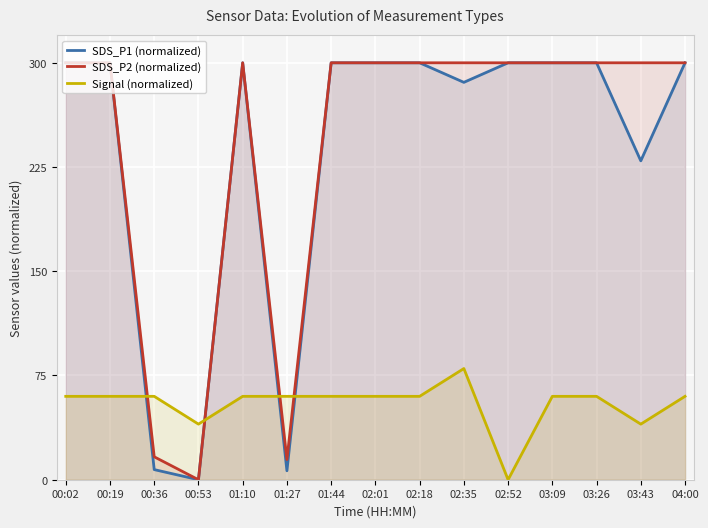

Reading left to right, transcribe all the data shown in this chart.

SDS_P1 (normalized): 00:02=300.0	00:19=300.0	00:36=7.3	00:53=0.0	01:10=300.0	01:27=6.4	01:44=300.0	02:01=300.0	02:18=300.0	02:35=285.9	02:52=300.0	03:09=300.0	03:26=300.0	03:43=229.4	04:00=300.0
SDS_P2 (normalized): 00:02=300.0	00:19=300.0	00:36=16.5	00:53=0.0	01:10=300.0	01:27=14.5	01:44=300.0	02:01=300.0	02:18=300.0	02:35=300.0	02:52=300.0	03:09=300.0	03:26=300.0	03:43=300.0	04:00=300.0
Signal (normalized): 00:02=60.0	00:19=60.0	00:36=60.0	00:53=40.0	01:10=60.0	01:27=60.0	01:44=60.0	02:01=60.0	02:18=60.0	02:35=80.0	02:52=0.0	03:09=60.0	03:26=60.0	03:43=40.0	04:00=60.0